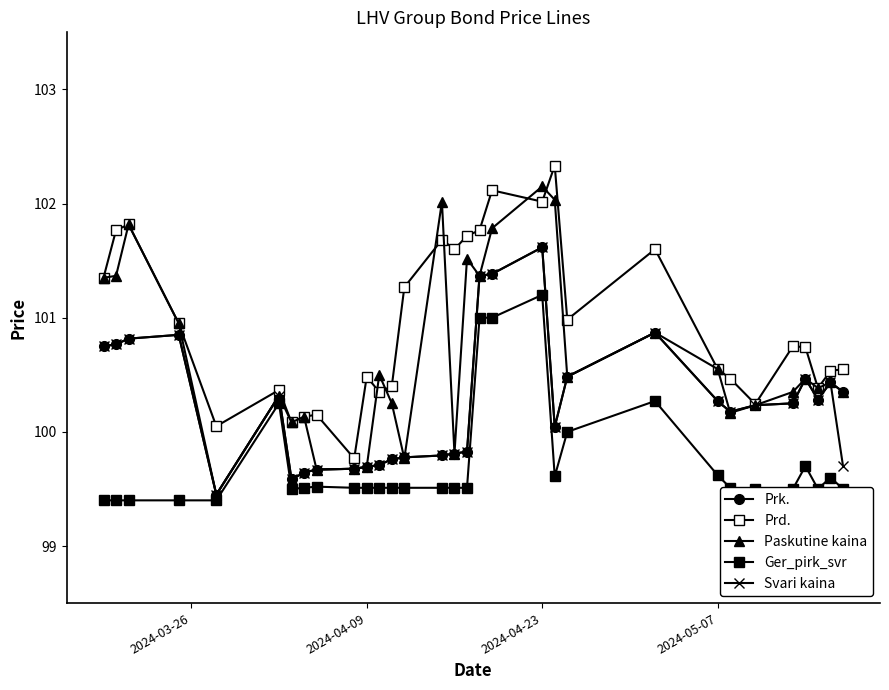

Reading left to right, transcribe all the data shown in this chart.

Prk.: 100.8	100.8	100.8	100.8	99.5	100.3	99.6	99.6	99.7	99.7	99.7	99.7	99.8	99.8	99.8	99.8	99.8	101.4	101.4	101.6	100.0	100.5	100.9	100.3	100.2	100.2	100.2	100.5	100.3	100.4	100.3
Prd.: 101.3	101.8	101.8	101.0	100.0	100.4	100.1	100.1	100.2	99.8	100.5	100.3	100.4	101.3	101.7	101.6	101.7	101.8	102.1	102.0	102.3	101.0	101.6	100.5	100.5	100.2	100.8	100.7	100.4	100.5	100.5
Paskutine kaina: 101.3	101.4	101.8	101.0	99.5	100.3	100.1	100.1	99.7	99.7	99.7	100.5	100.2	99.8	102.0	99.8	101.5	101.4	101.8	102.1	102.0	100.5	100.9	100.5	100.2	100.2	100.3	100.5	100.4	100.4	100.3
Ger_pirk_svr: 99.4	99.4	99.4	99.4	99.4	100.2	99.5	99.5	99.5	99.5	99.5	99.5	99.5	99.5	99.5	99.5	99.5	101.0	101.0	101.2	99.6	100.0	100.3	99.6	99.5	99.5	99.5	99.7	99.5	99.6	99.5
Svari kaina: 100.8	100.8	100.8	100.8	99.5	100.3	99.6	99.6	99.7	99.7	99.7	99.7	99.8	99.8	99.8	99.8	99.8	101.4	101.4	101.6	100.0	100.5	100.9	100.3	100.2	100.2	100.2	100.5	100.3	100.4	99.7